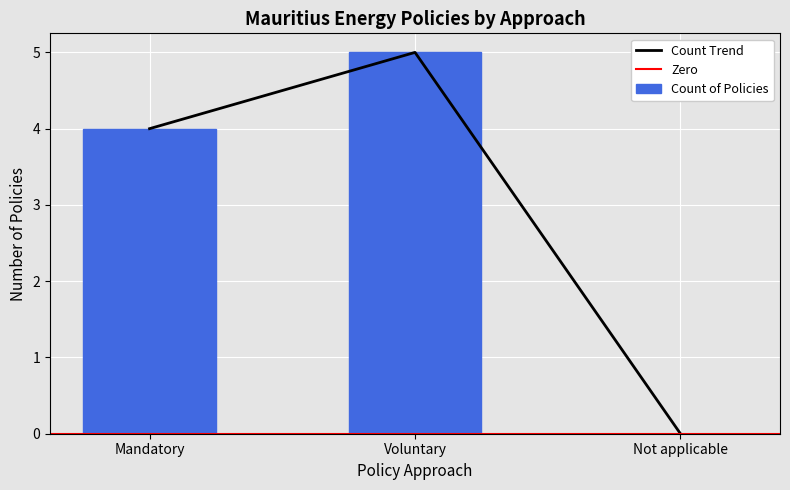

At which label does Count Trend reach its peak?

Voluntary